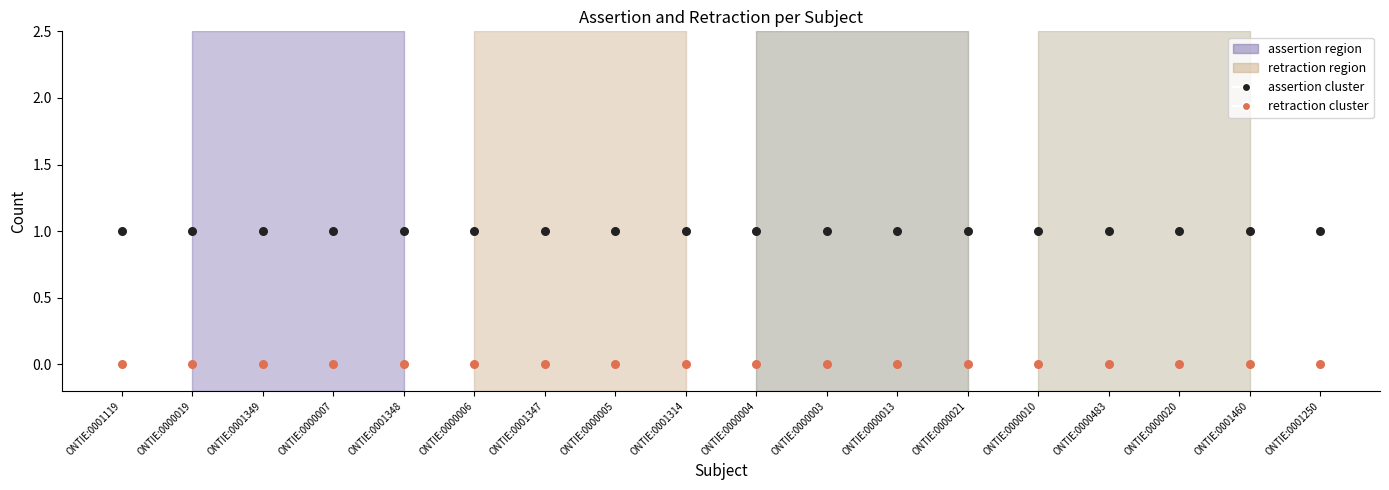

Which series contains the highest Y value?

assertion cluster